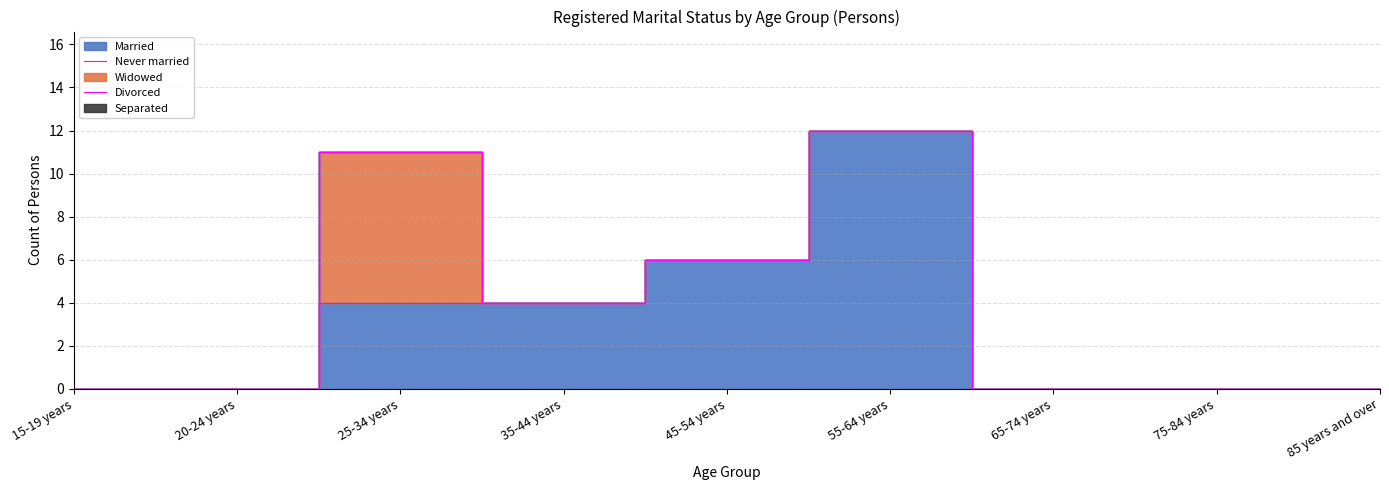

What is the label of the 4th point from the left?

35-44 years